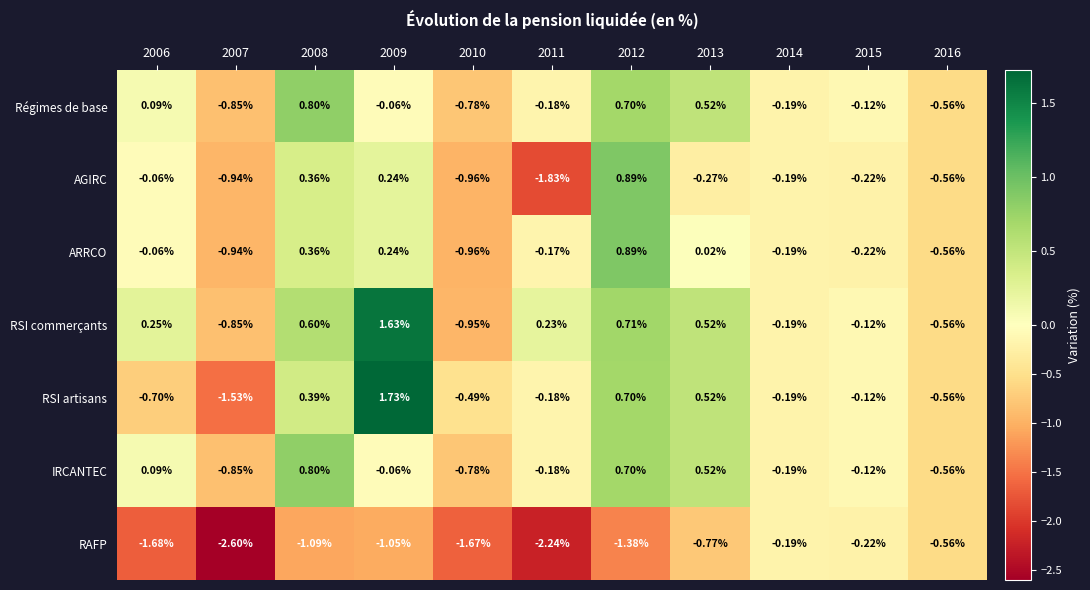

How many values in RSI artisans are above zero?

4